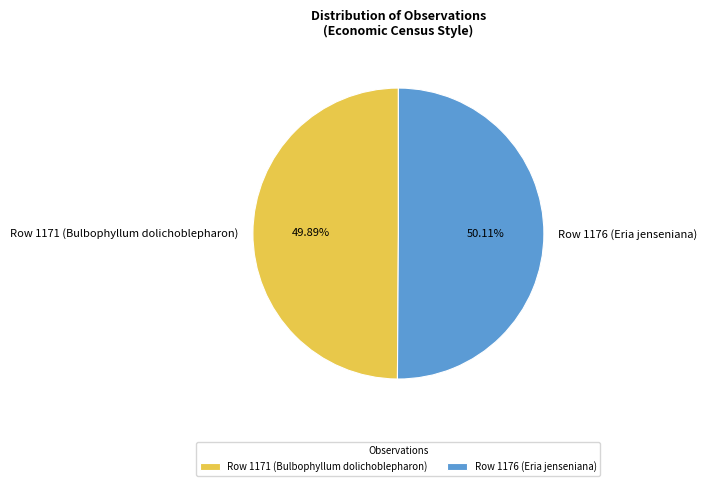

Is there any slice that represents more than half of the pie?

Yes